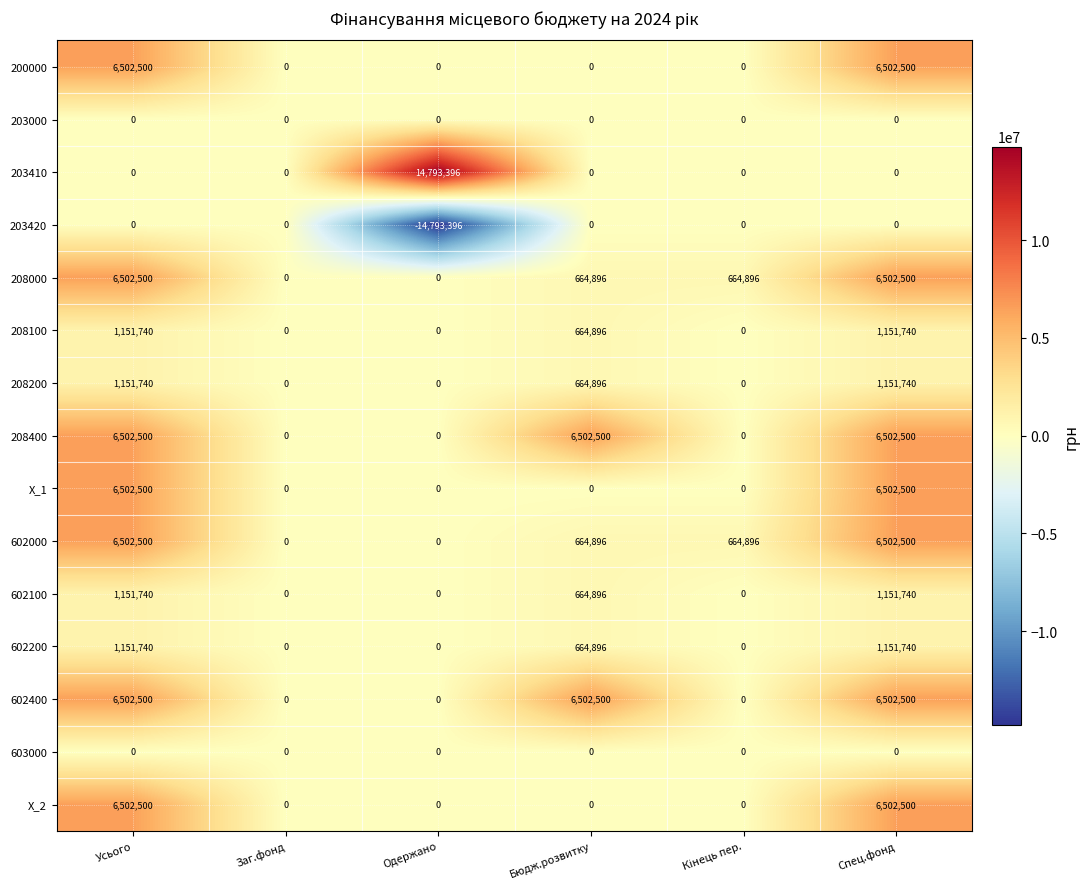

Is the value of 208100 at Спец.фонд greater than the value of 602400 at Усього?

No